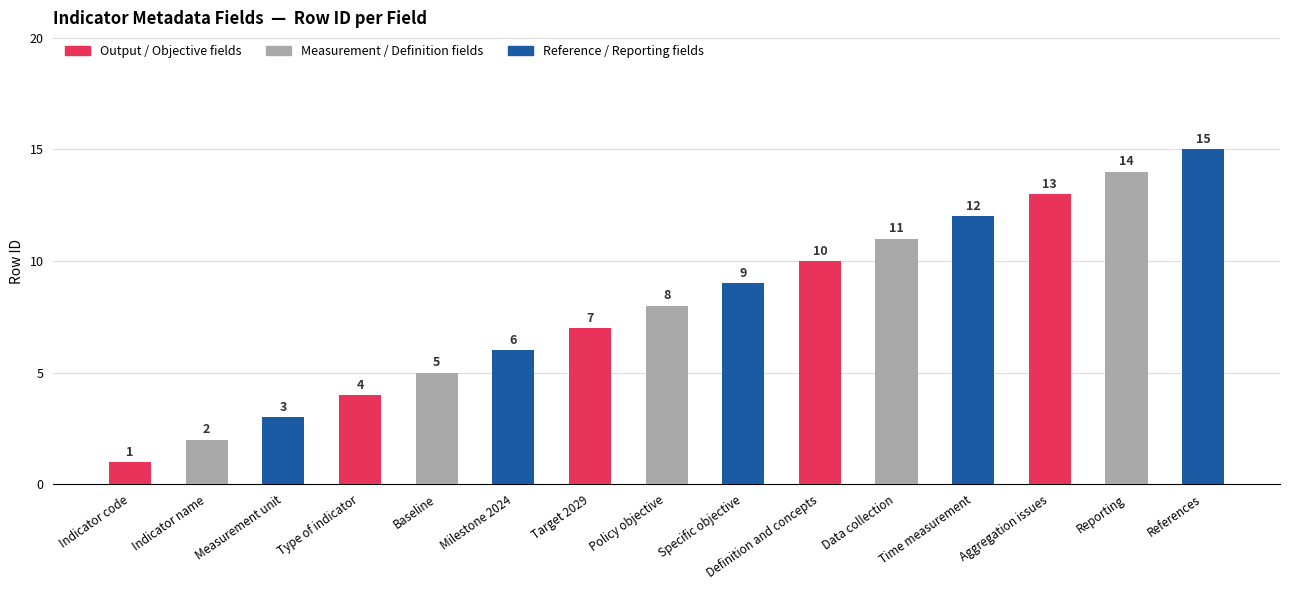

What position from the left is Reporting?

14